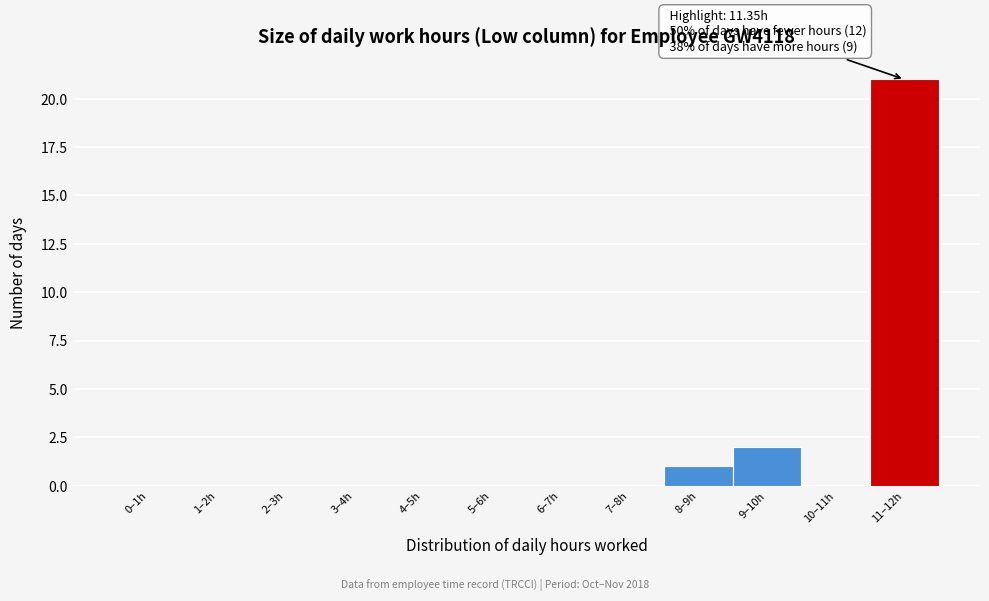

Reading left to right, extract all data points from this chart.

0–1h=0	1–2h=0	2–3h=0	3–4h=0	4–5h=0	5–6h=0	6–7h=0	7–8h=0	8–9h=1	9–10h=2	10–11h=0	11–12h=21